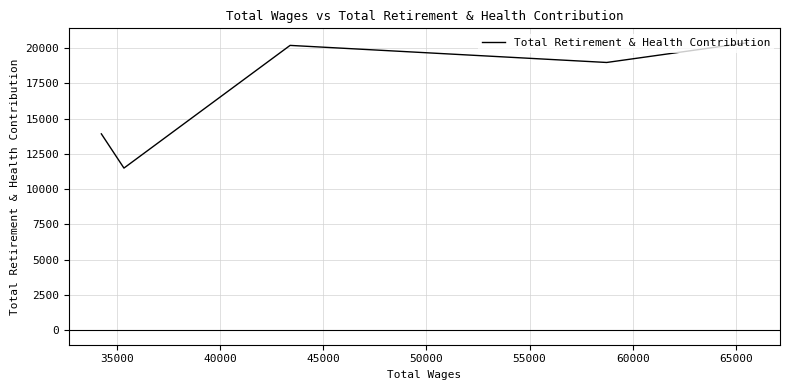

How many points are higher than both their immediate neighbors (excluding endpoints)?

1